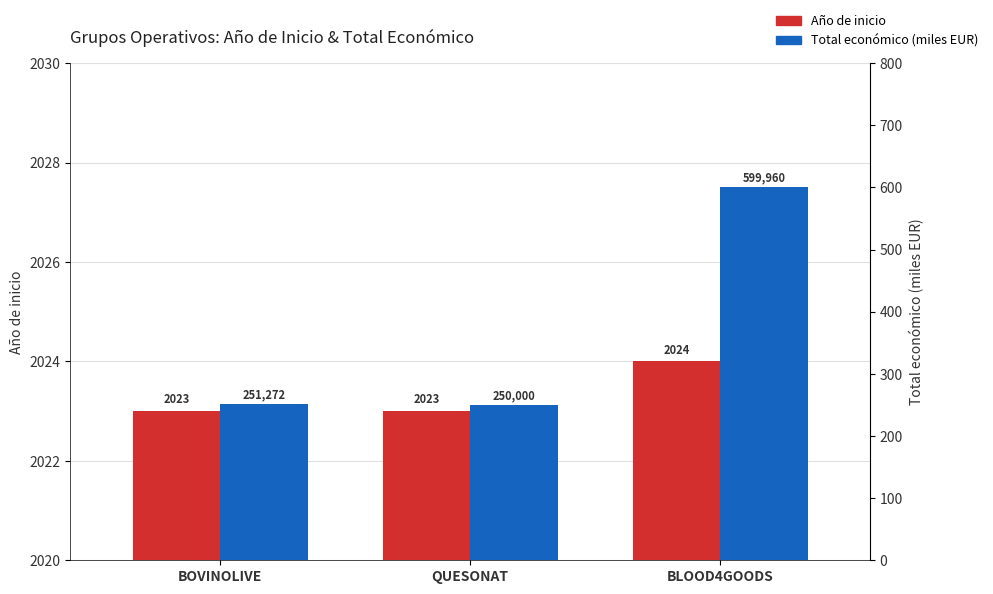

Which category has the lowest value across all series?

QUESONAT